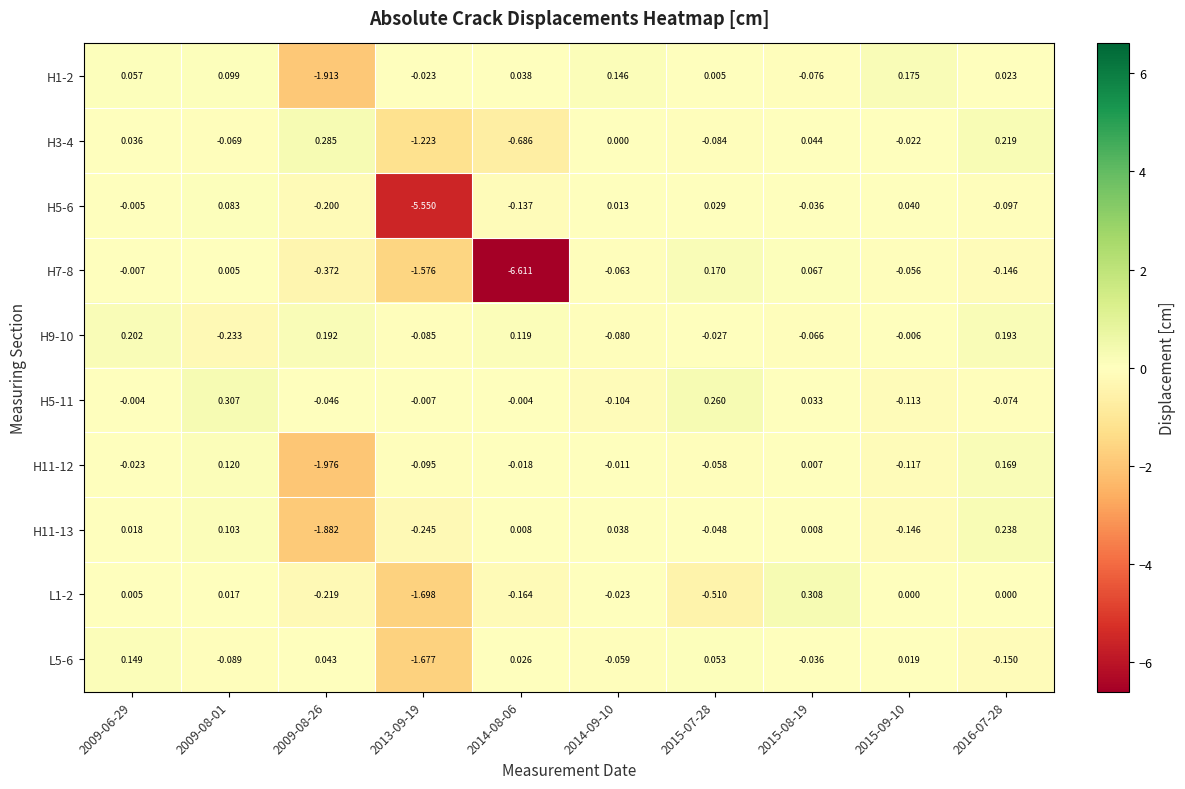

Is the value of H11-12 at 2015-07-28 greater than the value of H5-6 at 2009-08-01?

No